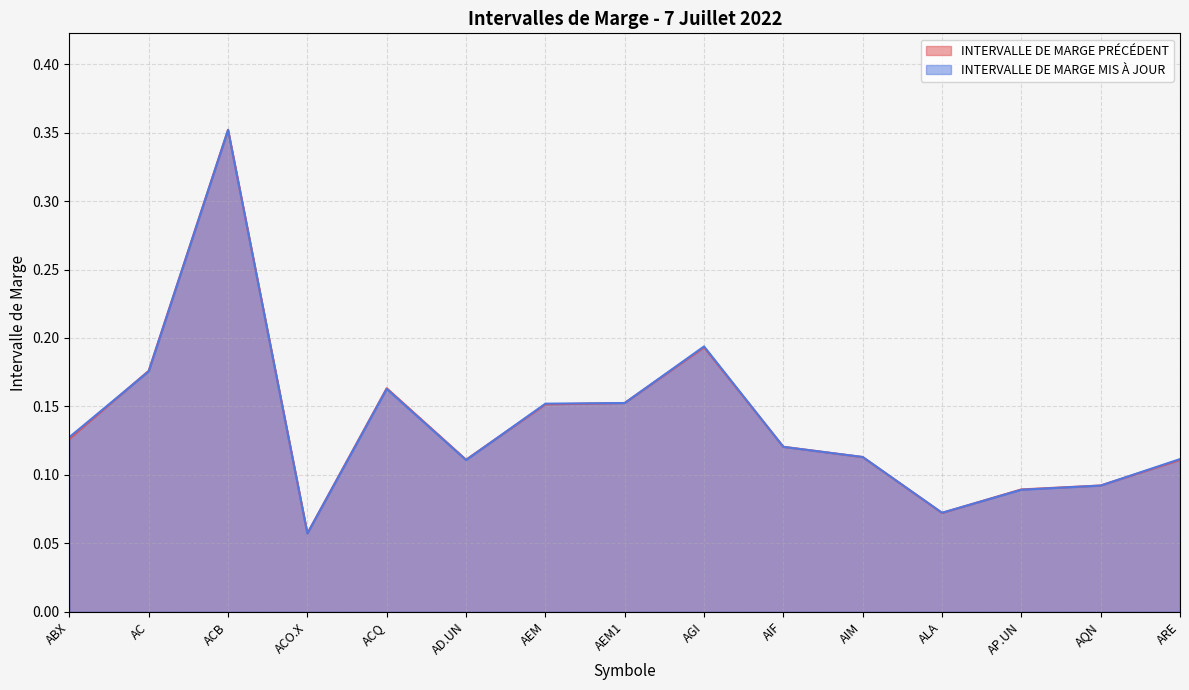

Reading left to right, extract all data points from this chart.

INTERVALLE DE MARGE PRÉCÉDENT: ABX=0.1	AC=0.2	ACB=0.4	ACO.X=0.1	ACQ=0.2	AD.UN=0.1	AEM=0.2	AEM1=0.2	AGI=0.2	AIF=0.1	AIM=0.1	ALA=0.1	AP.UN=0.1	AQN=0.1	ARE=0.1
INTERVALLE DE MARGE MIS À JOUR: ABX=0.1	AC=0.2	ACB=0.4	ACO.X=0.1	ACQ=0.2	AD.UN=0.1	AEM=0.2	AEM1=0.2	AGI=0.2	AIF=0.1	AIM=0.1	ALA=0.1	AP.UN=0.1	AQN=0.1	ARE=0.1